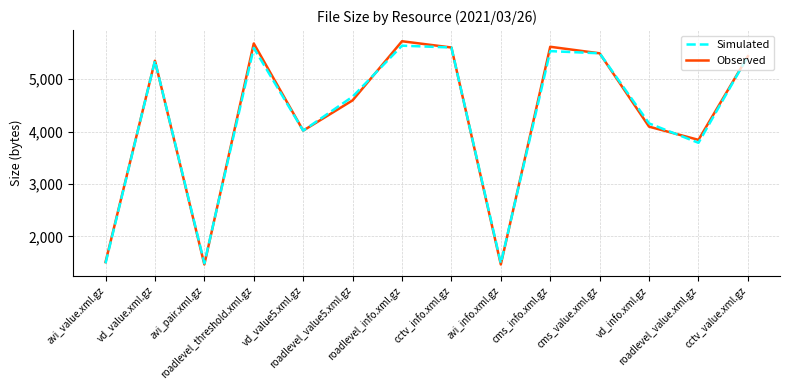

Which series has the largest range (max minus min)?

Observed